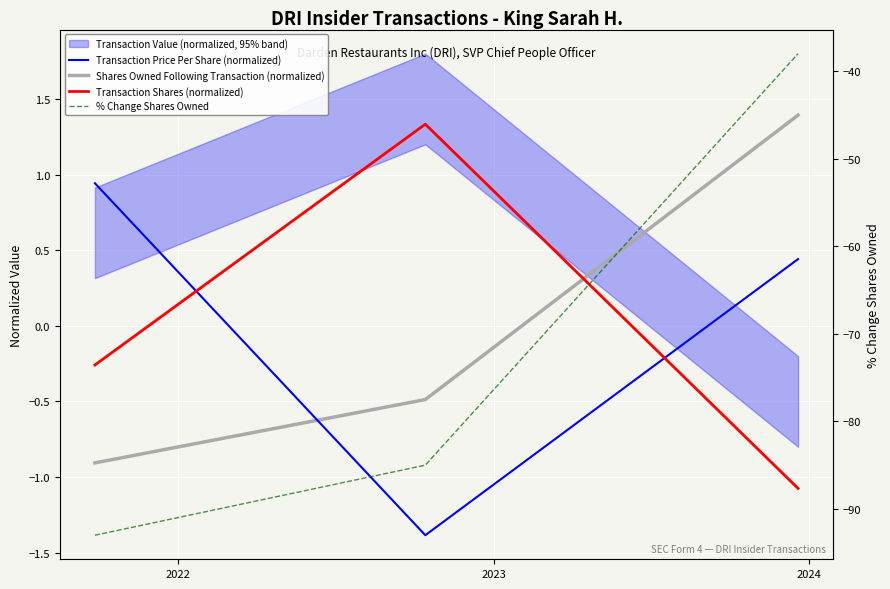

Is it true that % Change Shares Owned equals -85.0 at 2022?

True